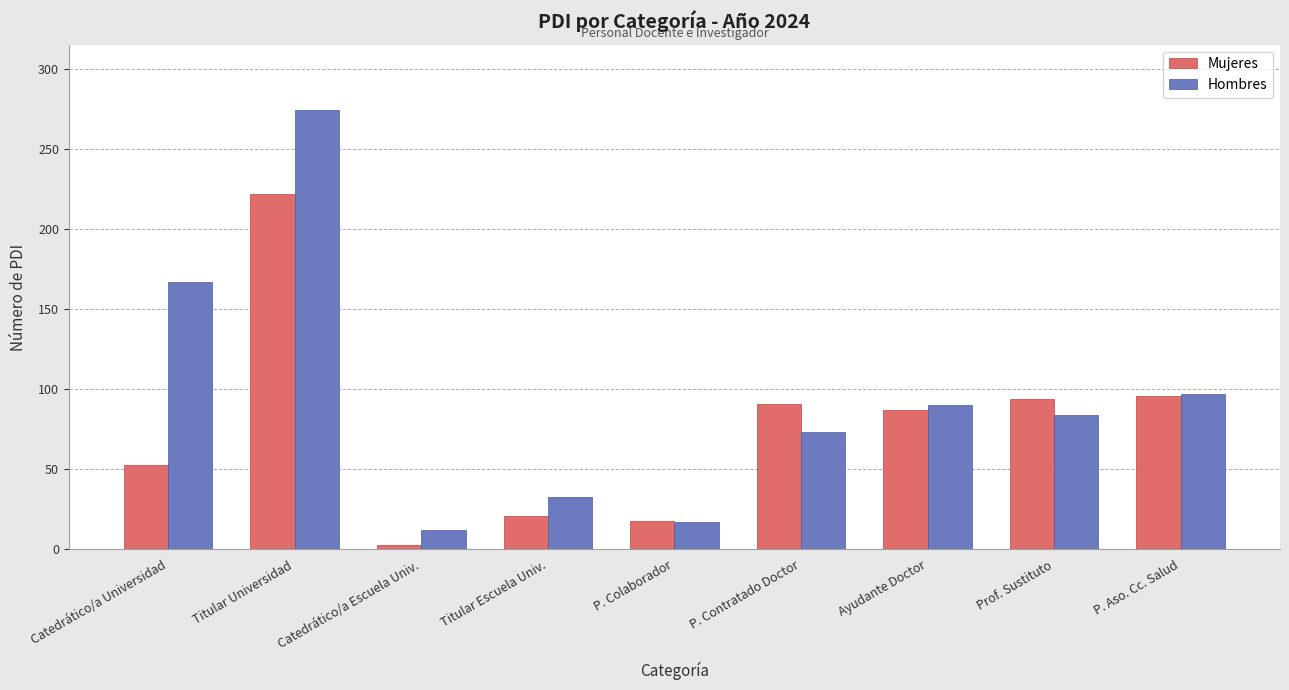

What is the minimum value for Hombres?

12